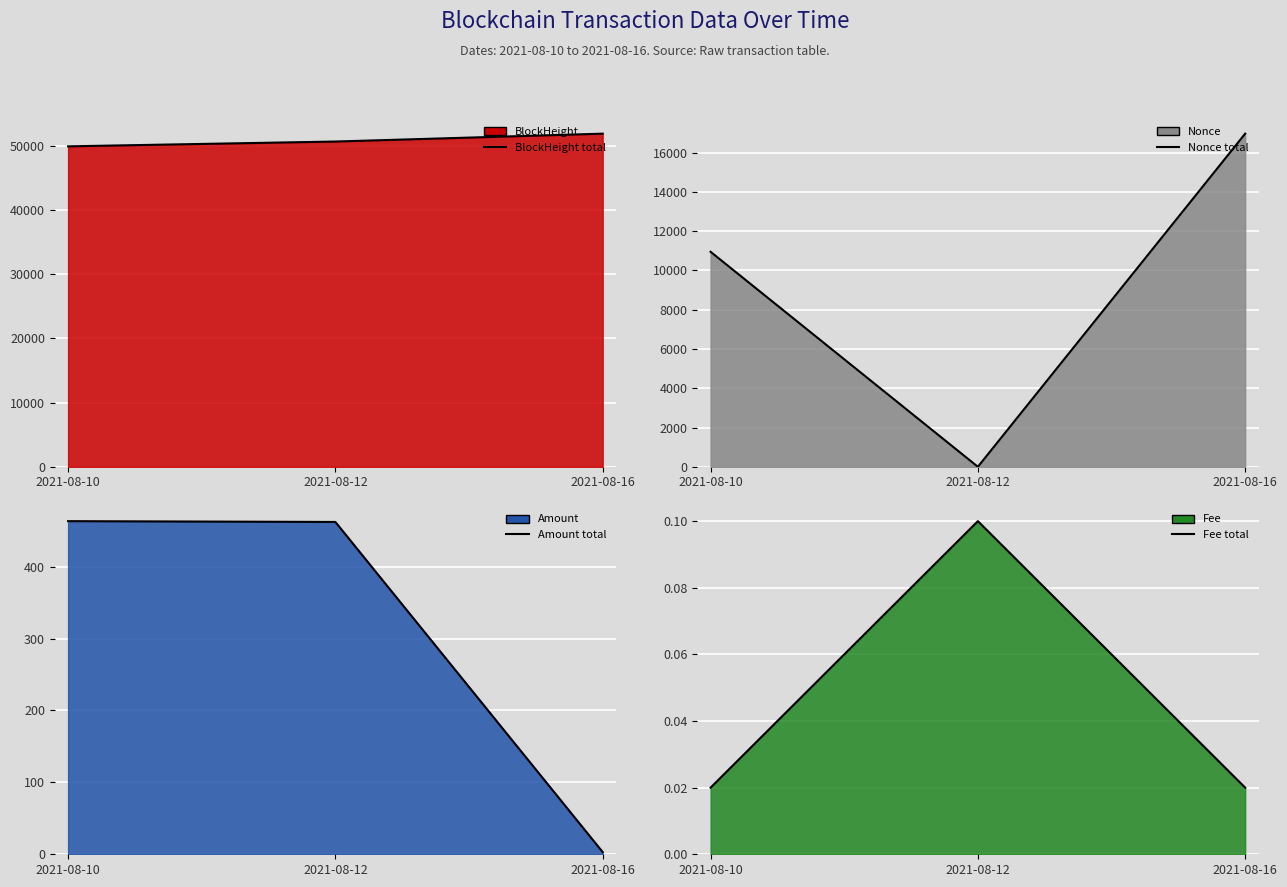

What is the difference between the Fee (line) values at 2021-08-12 and 2021-08-10?

0.1